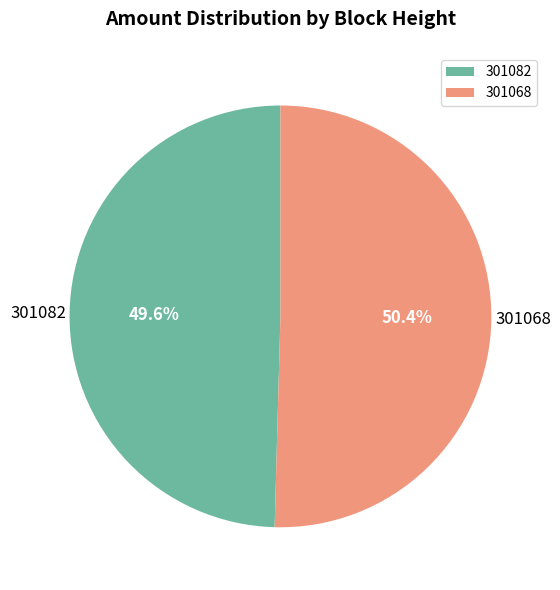

To the nearest percent, what is the difference between the 301082 and 301068 slice percentages?

1%